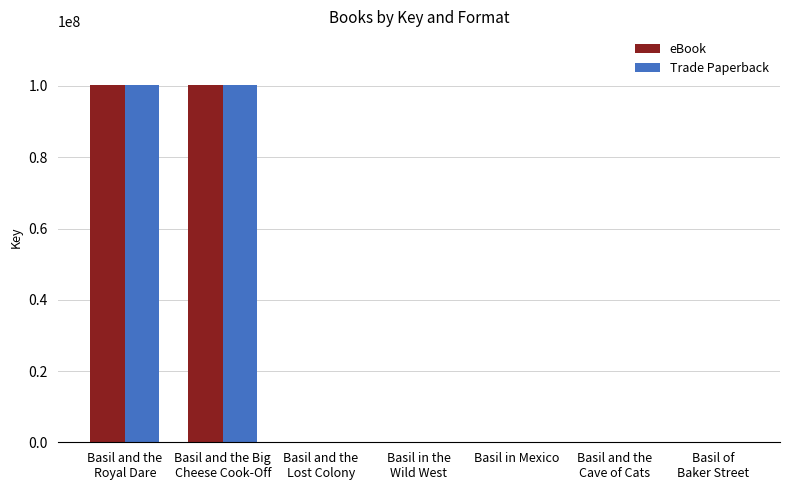

What is the highest value of the eBook series?

100293902